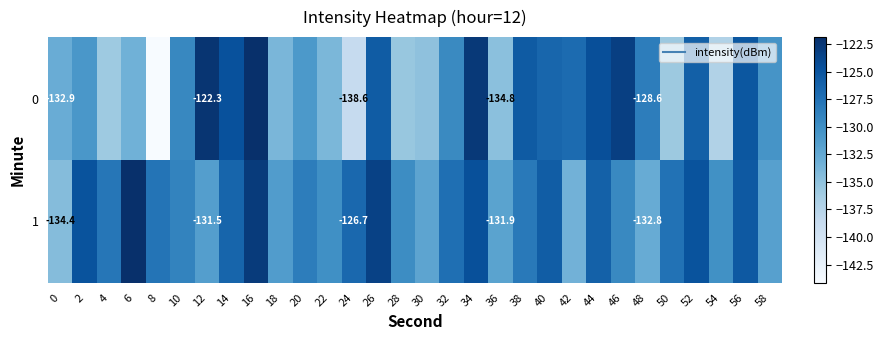

What is the total value across all series at 10?

-258.4